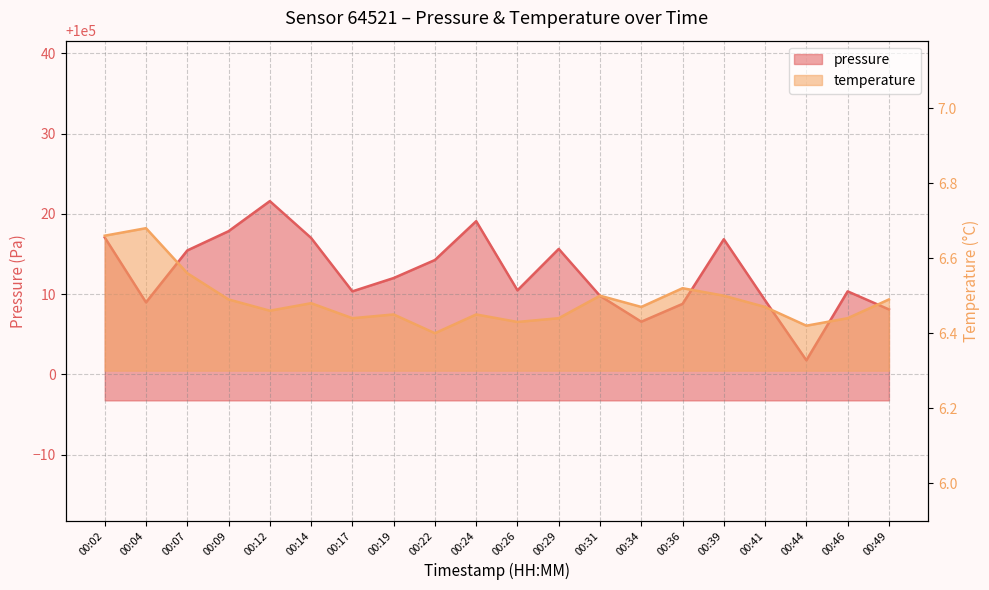

True or false: temperature has a value of 6.7 at 00:04.

True